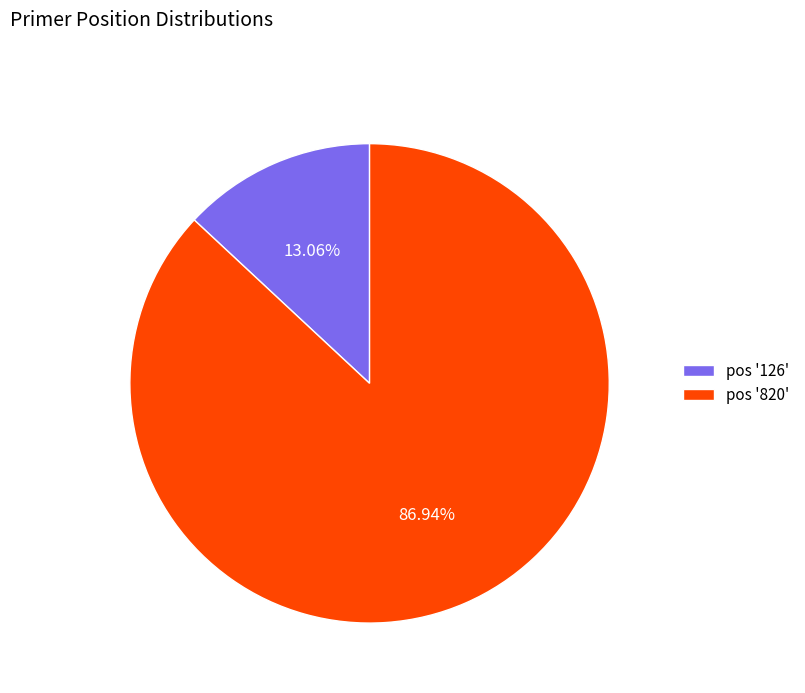

What is the majority slice?

pos '820'